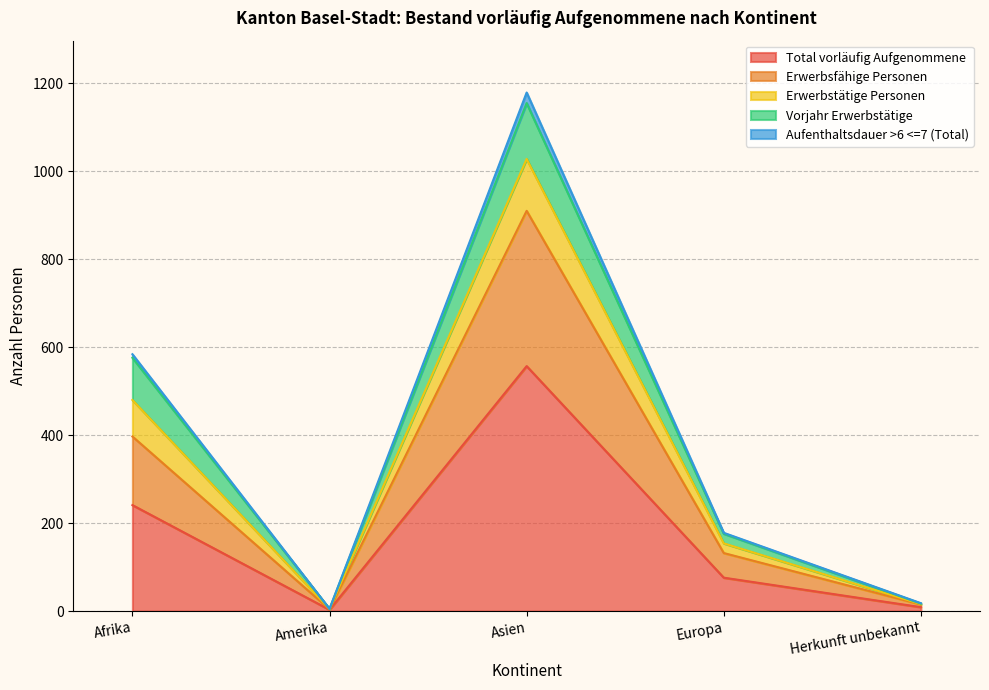

True or false: Aufenthaltsdauer >6 <=7 (Total) and Total vorläufig Aufgenommene intersect in this chart.

False